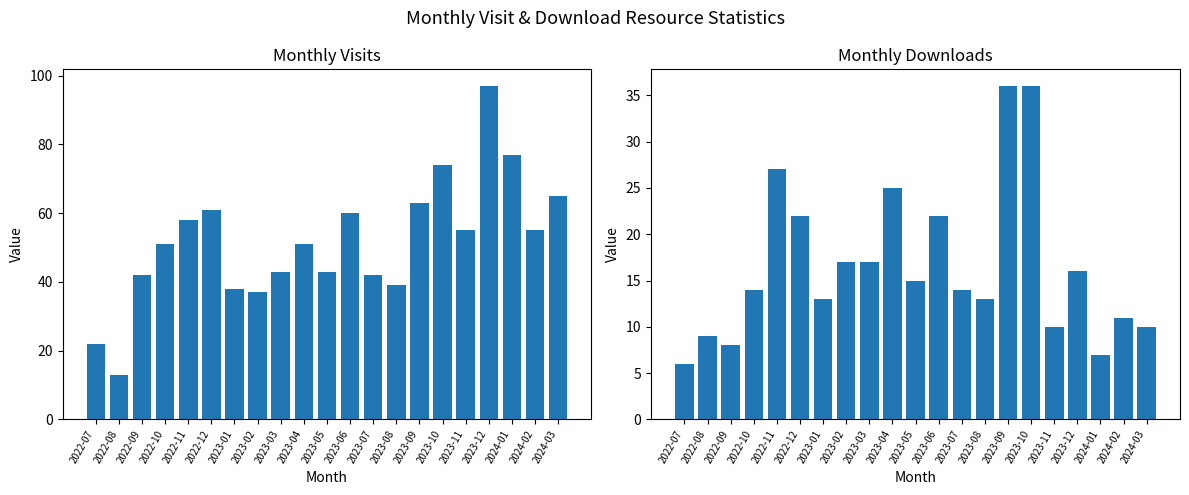

Rank the categories by monthly_visit value from lowest to highest.

2022-08, 2022-07, 2023-02, 2023-01, 2023-08, 2022-09, 2023-07, 2023-03, 2023-05, 2022-10, 2023-04, 2023-11, 2024-02, 2022-11, 2023-06, 2022-12, 2023-09, 2024-03, 2023-10, 2024-01, 2023-12